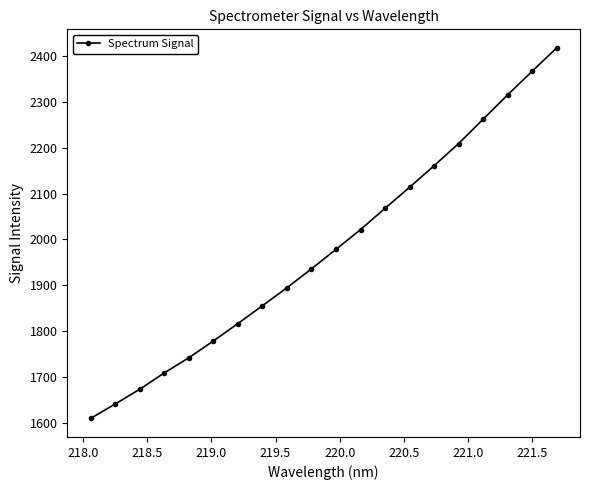

What is the maximum value shown in the chart?

2418.0